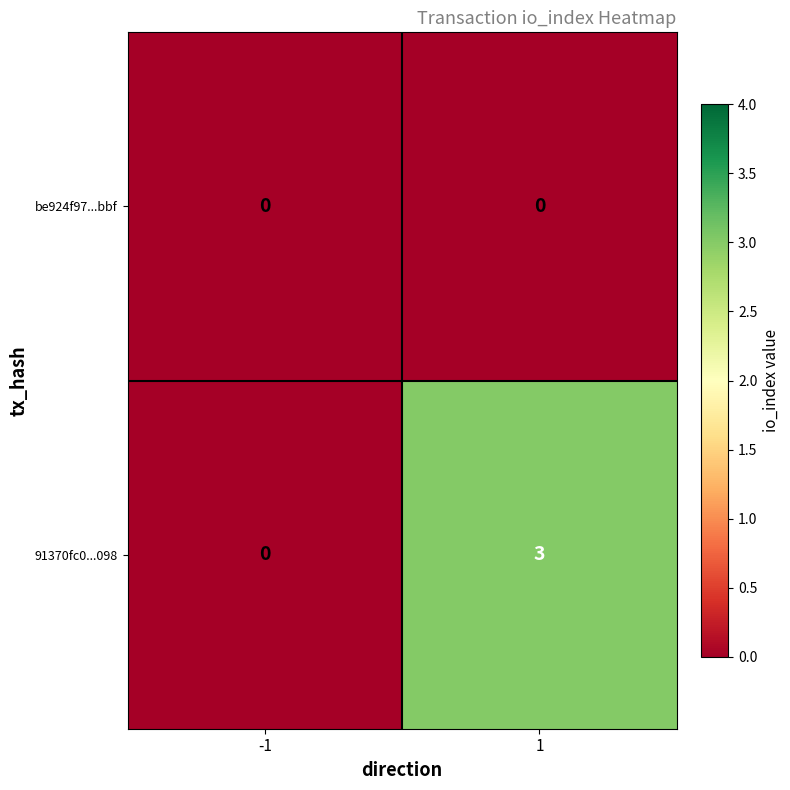

What is the maximum value shown in the chart?

3